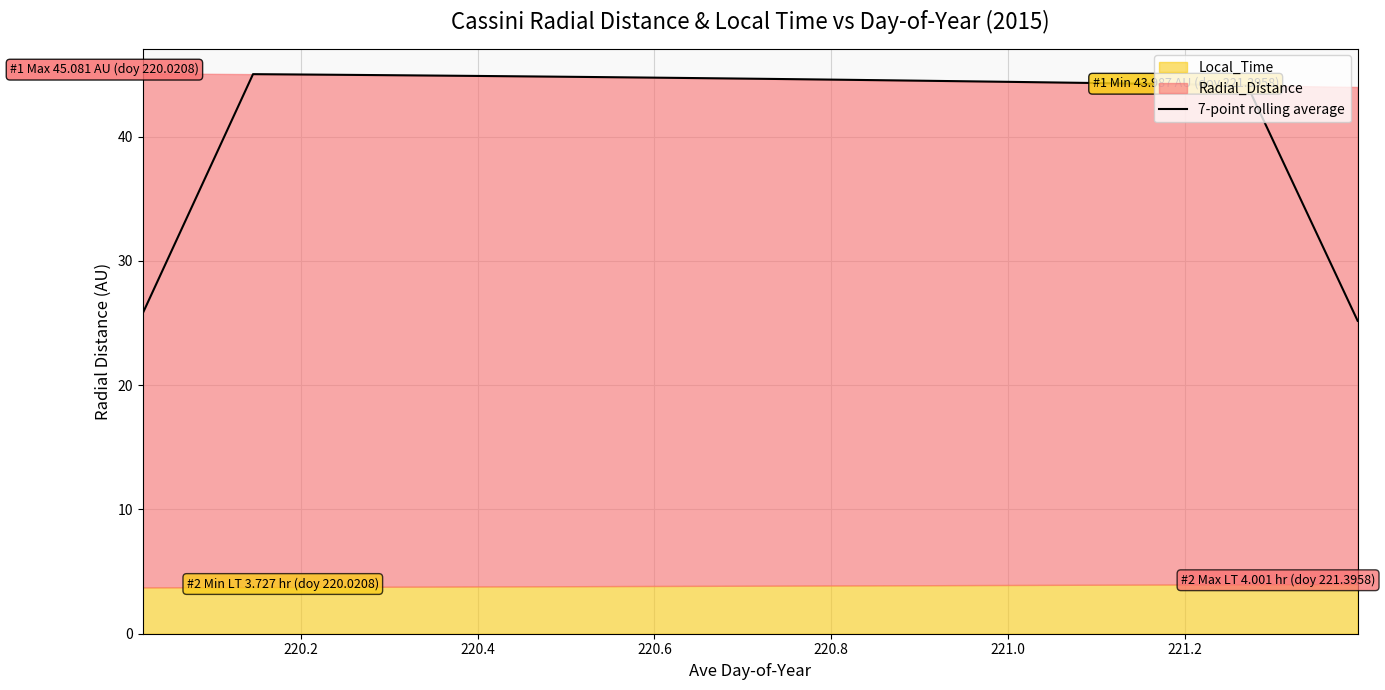

What is the difference between the second highest and second lowest values?

19.3